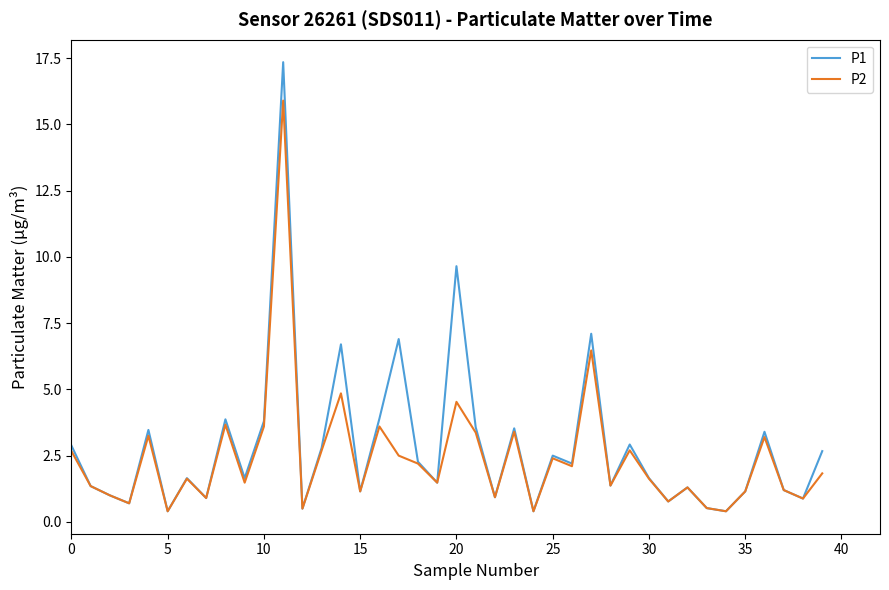

Which series has the widest spread of values?

P1